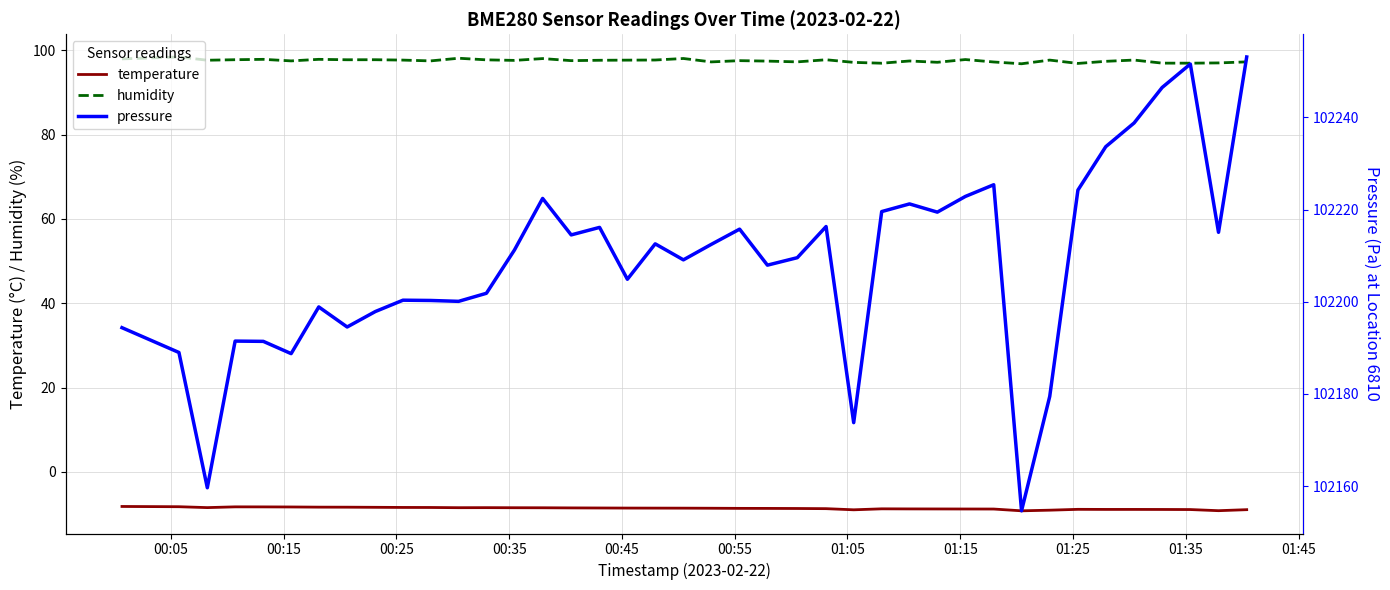

What is the minimum value shown in the chart?

-9.2